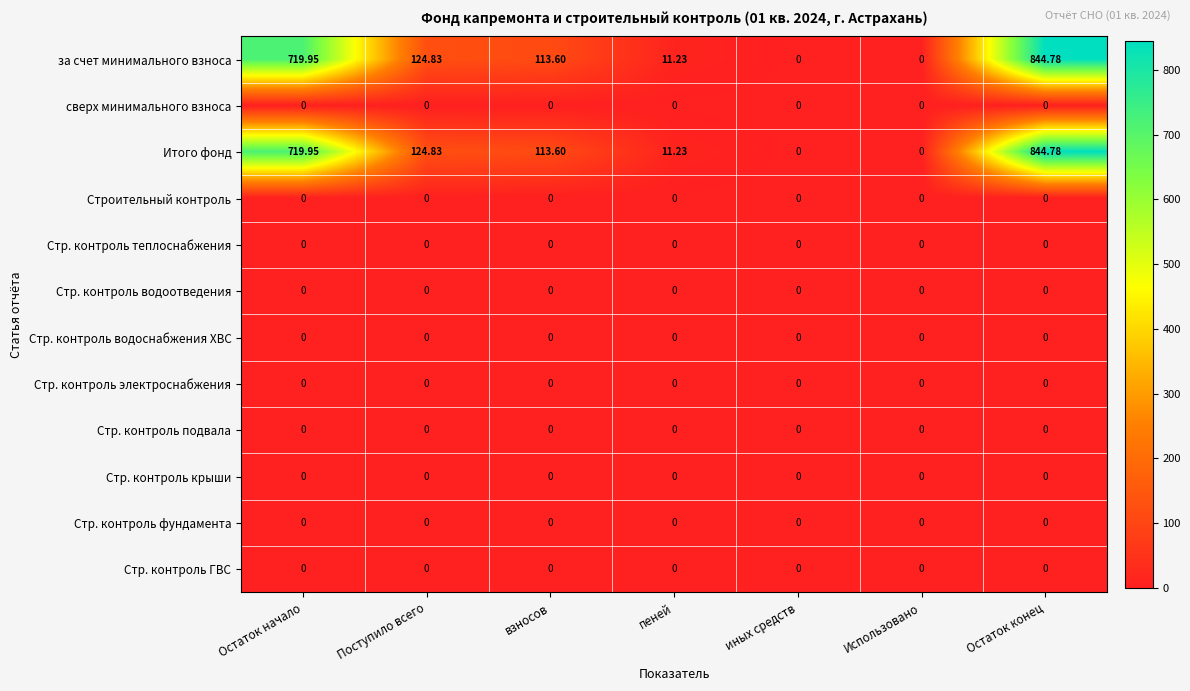

Is the value of за счет минимального взноса at пеней greater than the value of Стр. контроль электроснабжения at Использовано?

Yes